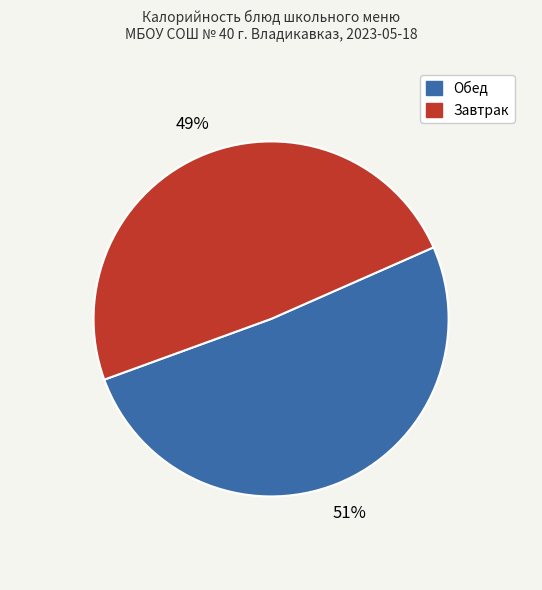

To the nearest percent, what is the difference between the largest and smallest slice percentages?

2%